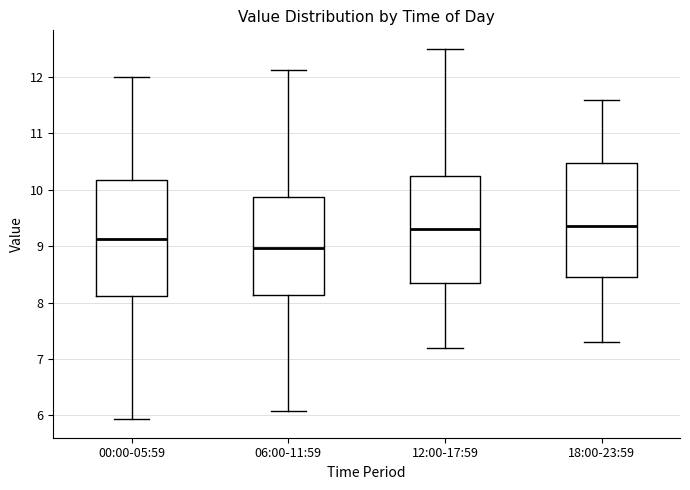

Where does the upper whisker of the box for 12:00-17:59 end on the y-axis? The values are not printed on the chart, so give them approximately, as read against the axis.

12.5